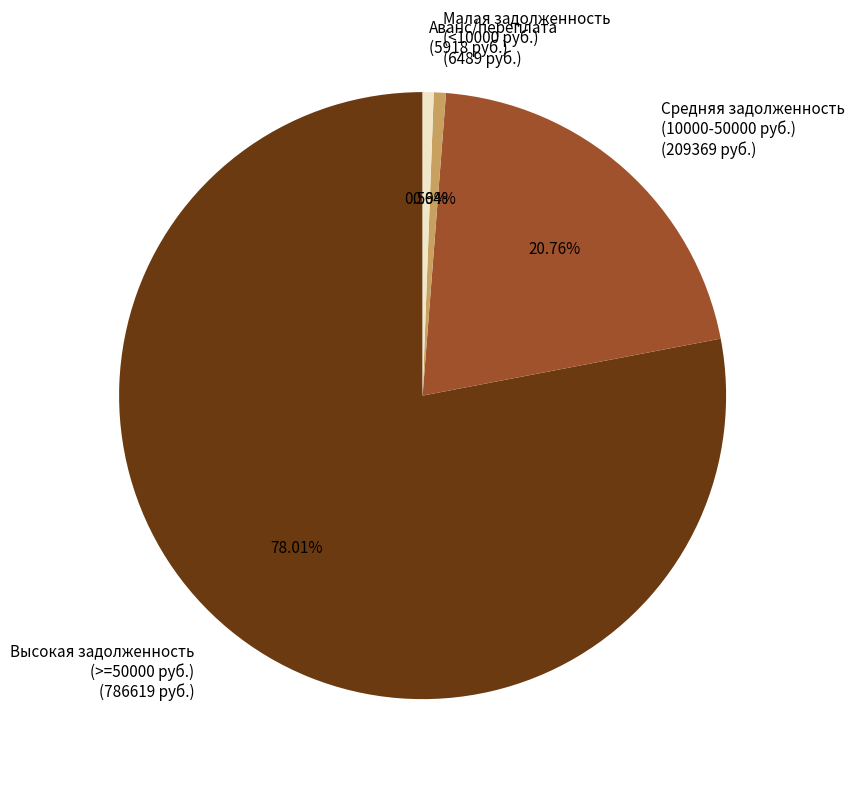

Which has a higher value, Средняя задолженность (10000-50000 руб.) (209369 руб.) or Малая задолженность (<10000 руб.) (6489 руб.)?

Средняя задолженность (10000-50000 руб.) (209369 руб.)